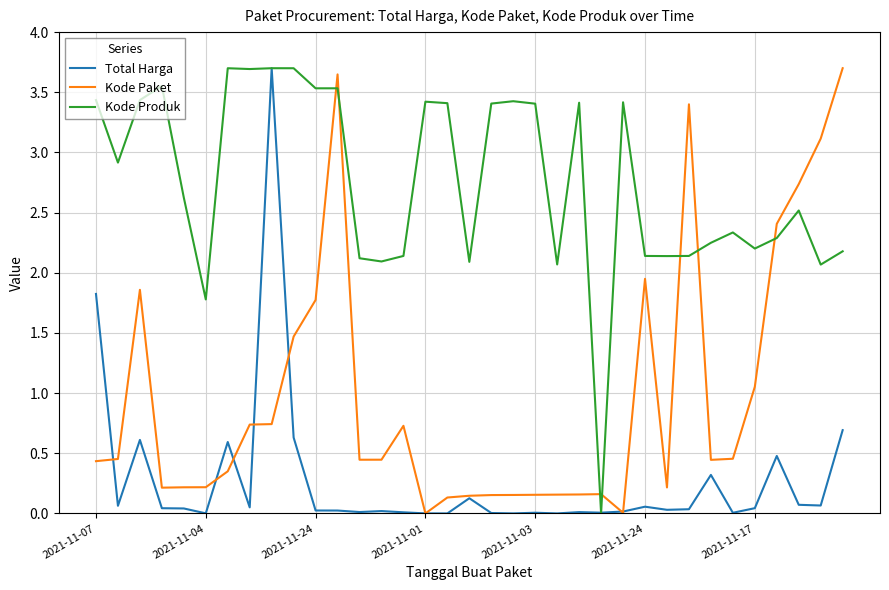

List the series in order of their overall mean, highest first.

Kode Produk, Kode Paket, Total Harga